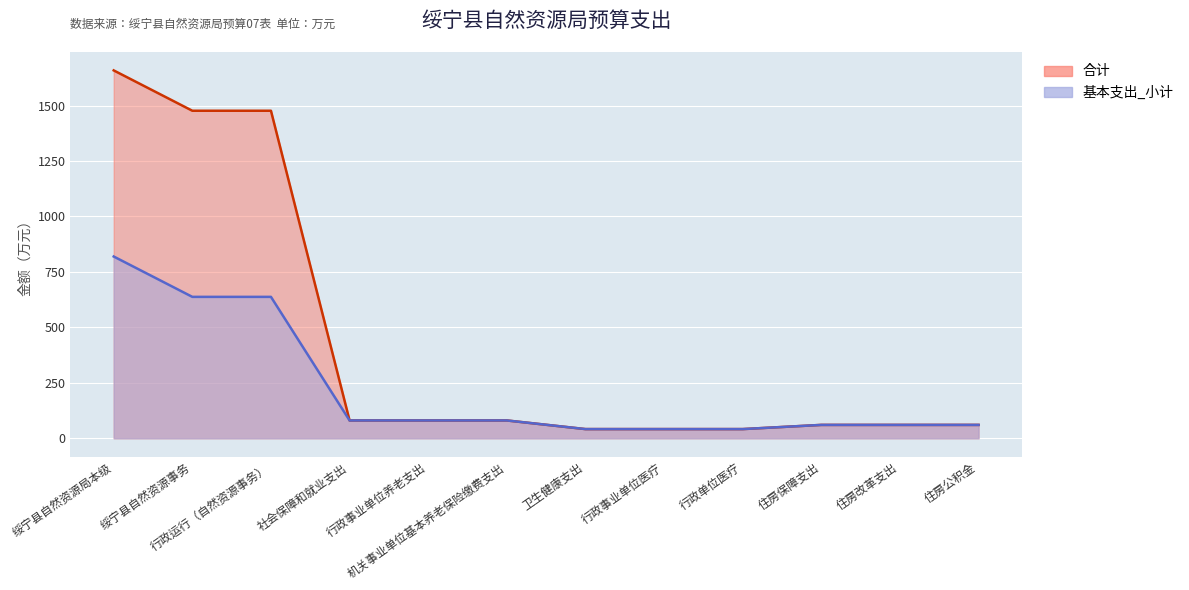

True or false: 合计 and 基本支出_小计 cross at least once.

False